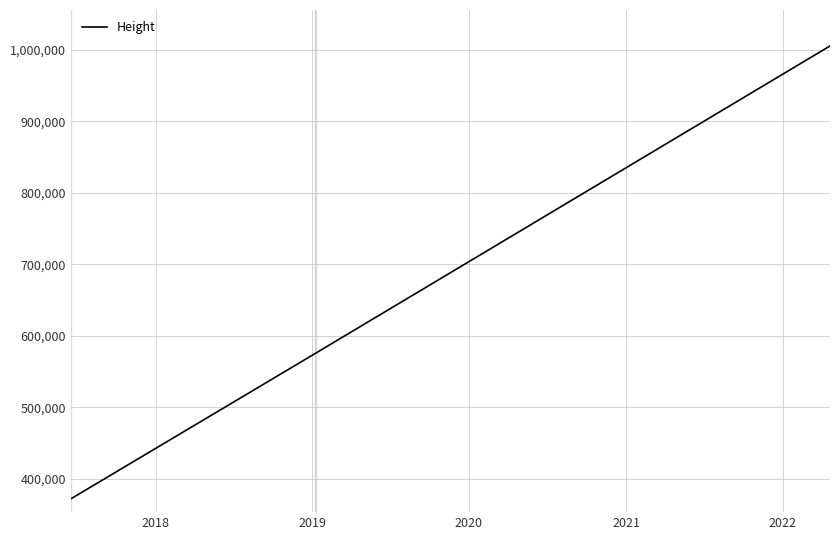

What is the difference between the maximum and minimum values?

633417